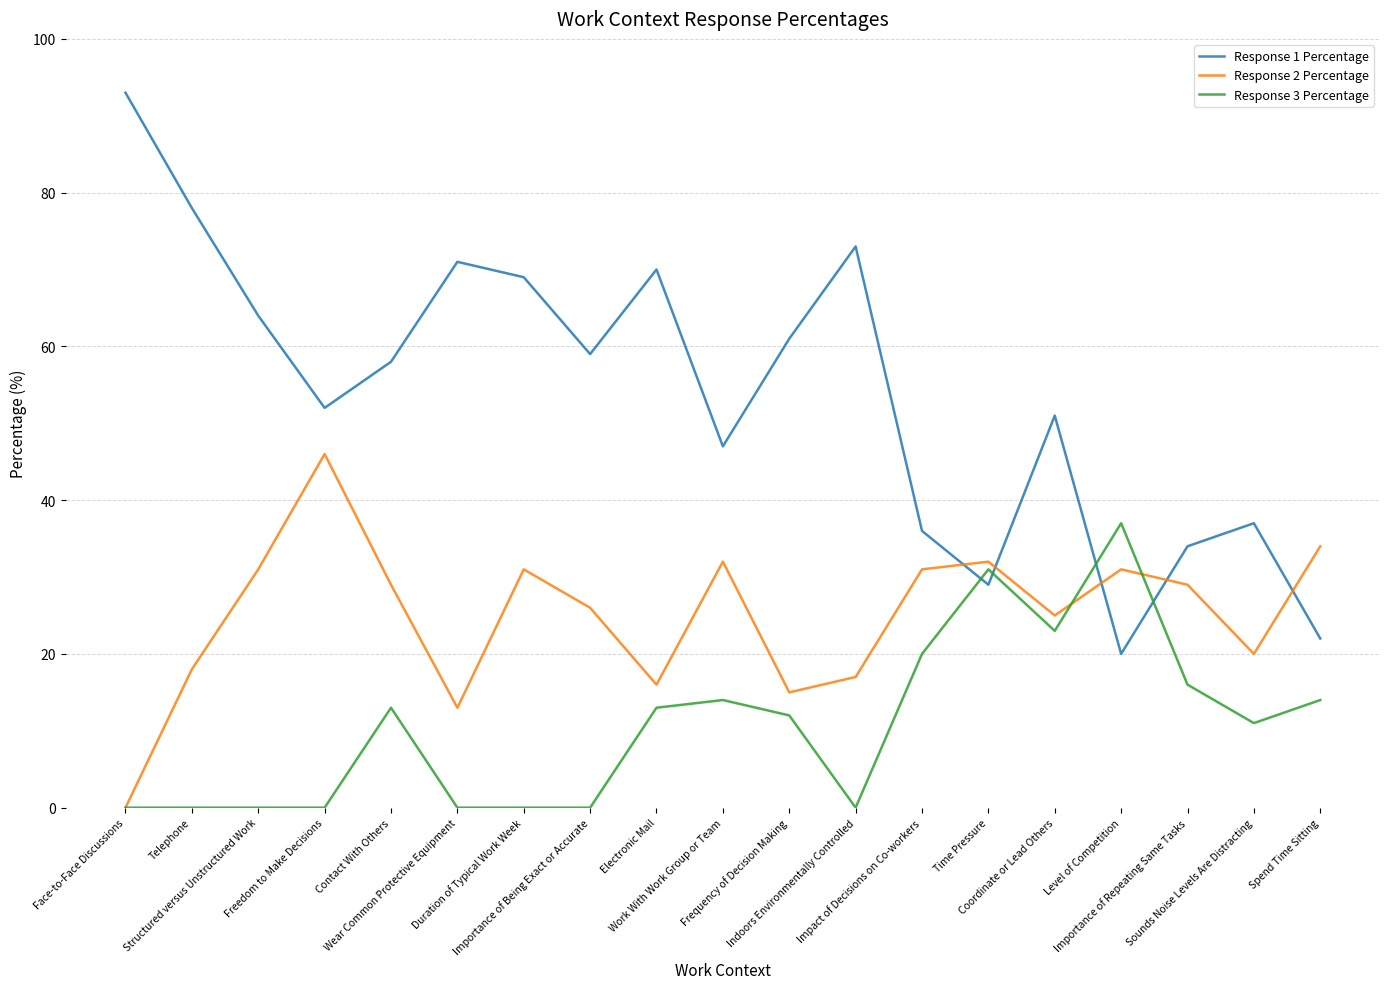

Reading left to right, what are all the values shown in this chart?

Response 1 Percentage: 93	78	64	52	58	71	69	59	70	47	61	73	36	29	51	20	34	37	22
Response 2 Percentage: 0	18	31	46	29	13	31	26	16	32	15	17	31	32	25	31	29	20	34
Response 3 Percentage: 0	0	0	0	13	0	0	0	13	14	12	0	20	31	23	37	16	11	14